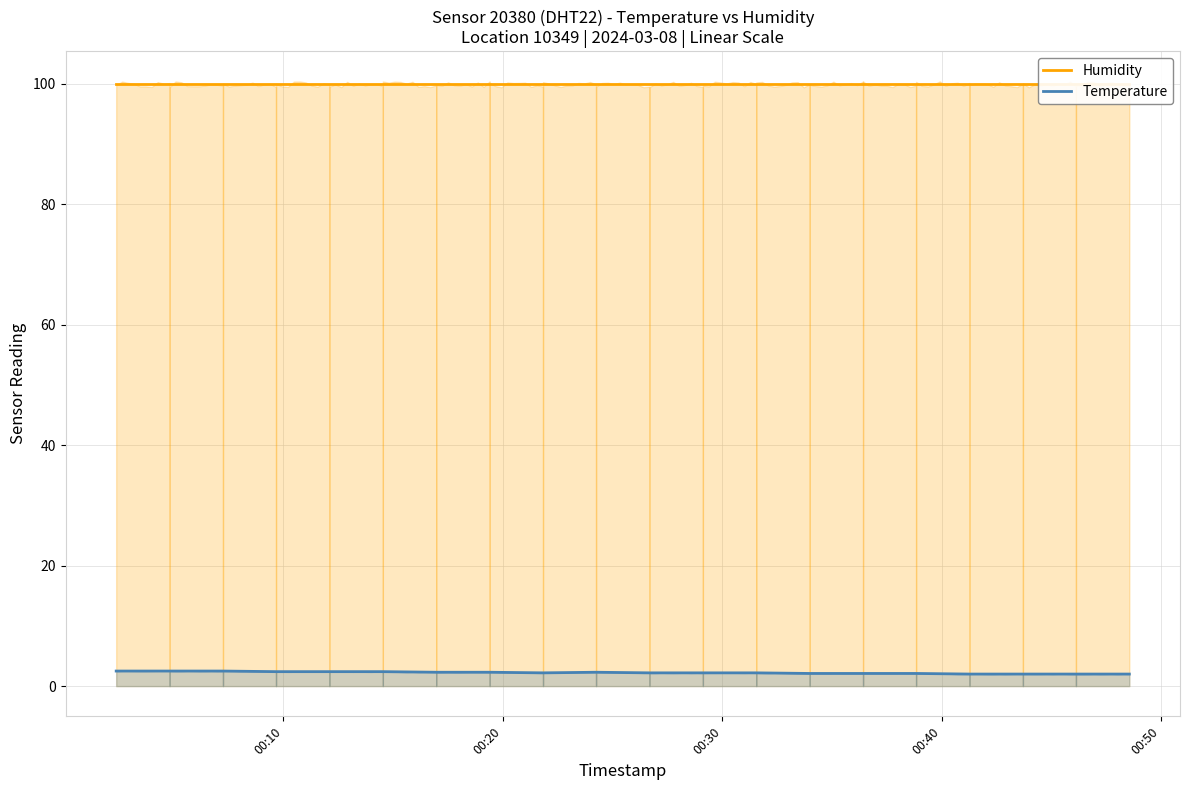

Does the chart have visible grid lines?

Yes